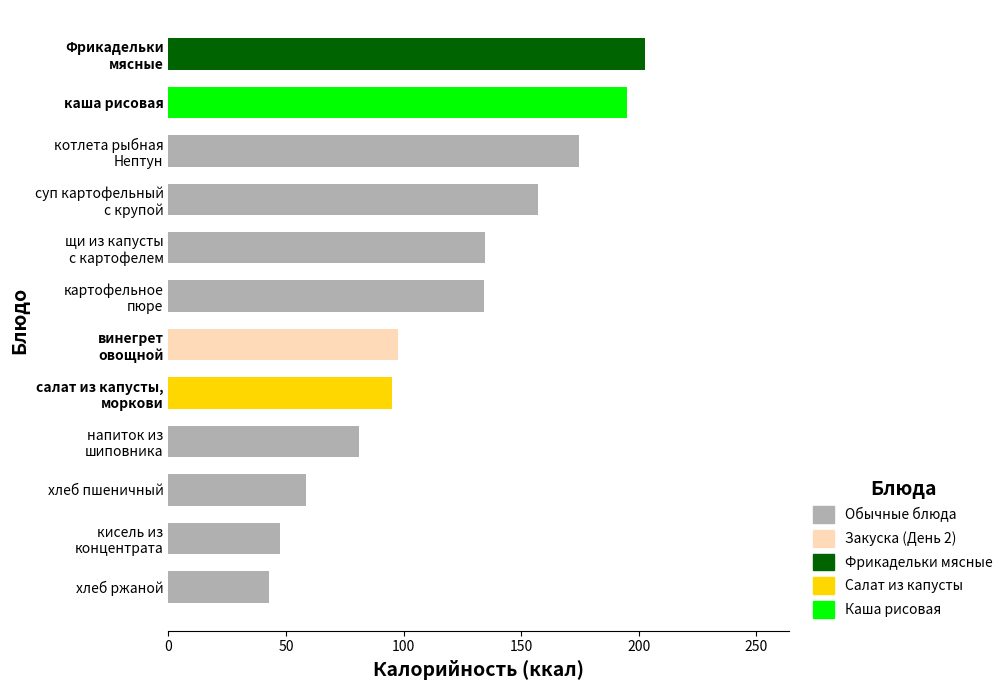

What is the greatest value displayed?

202.8